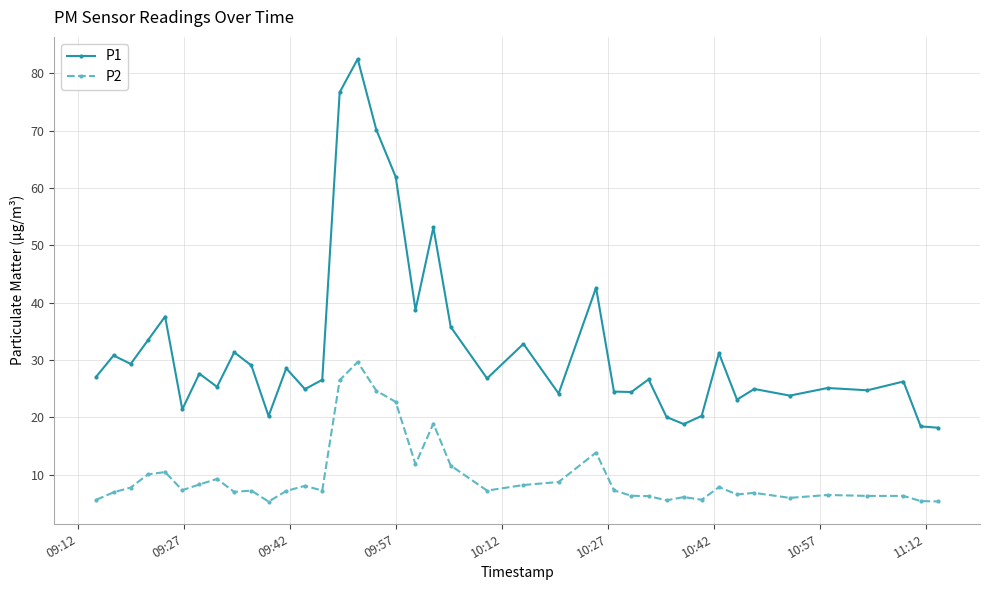

What is the difference between the second highest and minimum values in the P1 series?

58.5